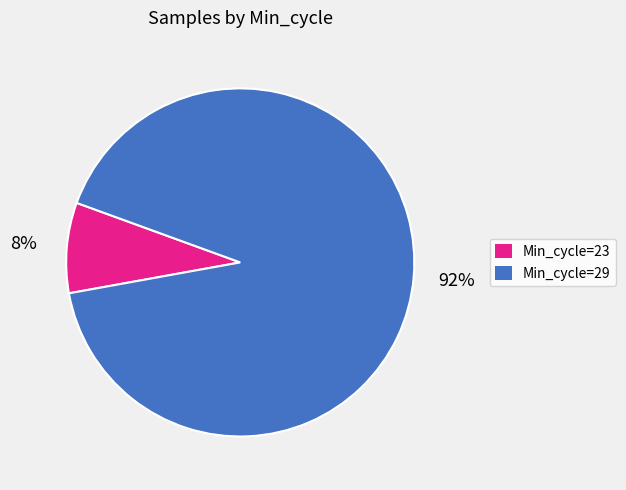

Count the number of slices in the pie.

2